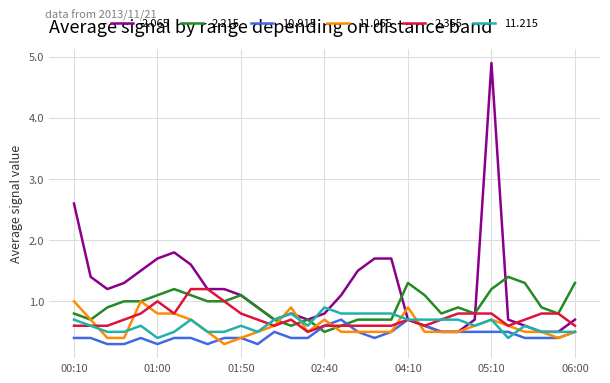

What is the maximum value for 2.215?

1.4